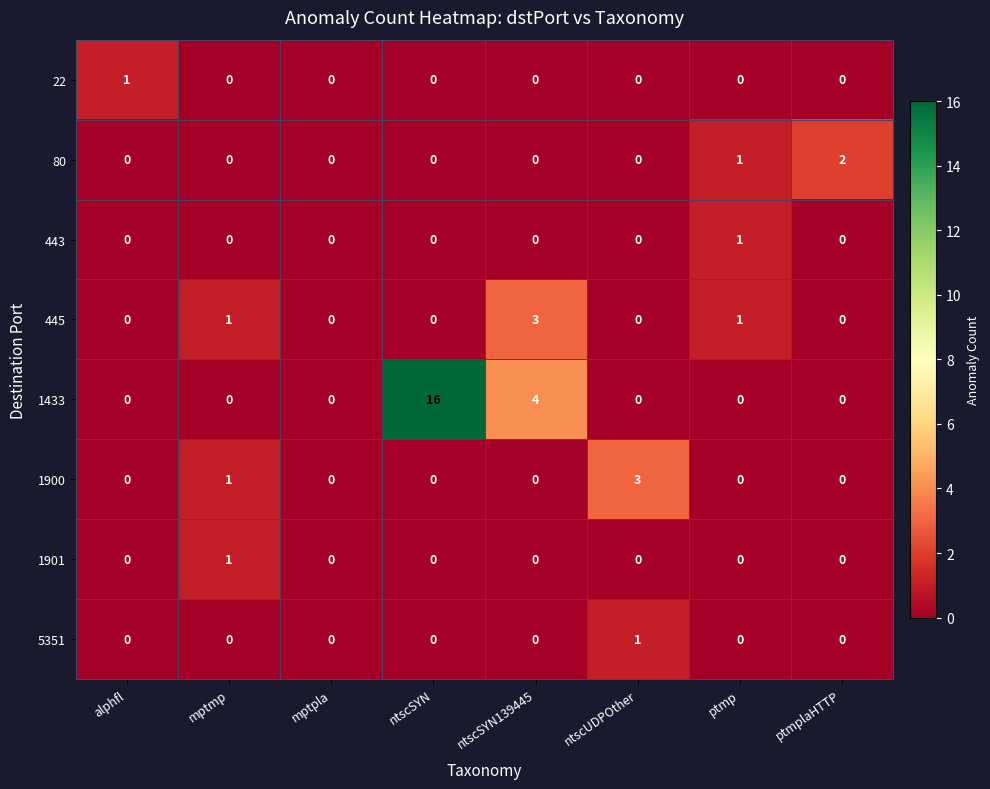

Between ntscSYN139445 and ptmplaHTTP, which series saw the biggest shift?

1433